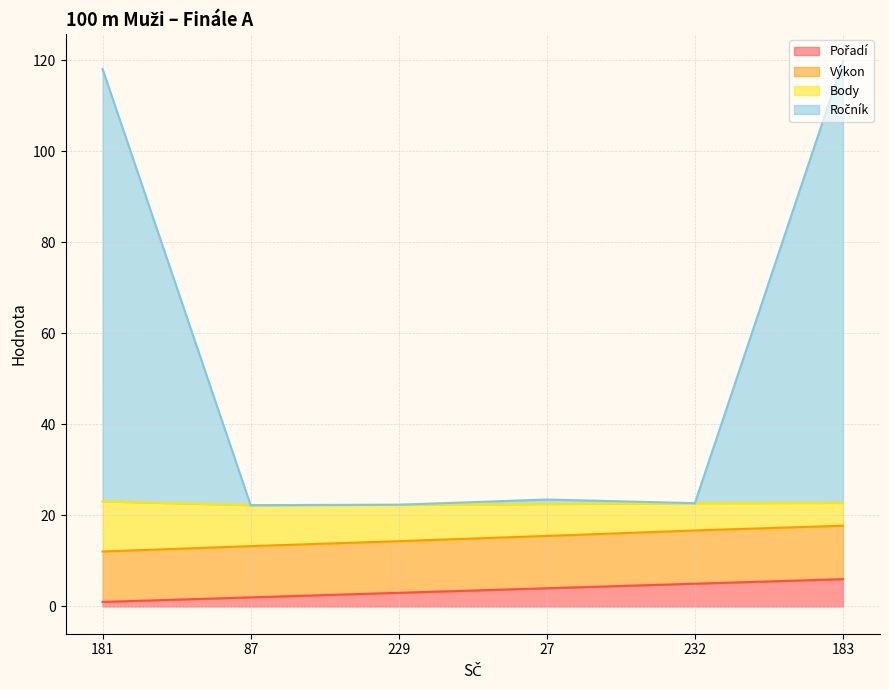

What is the label of the 4th point from the left?

27